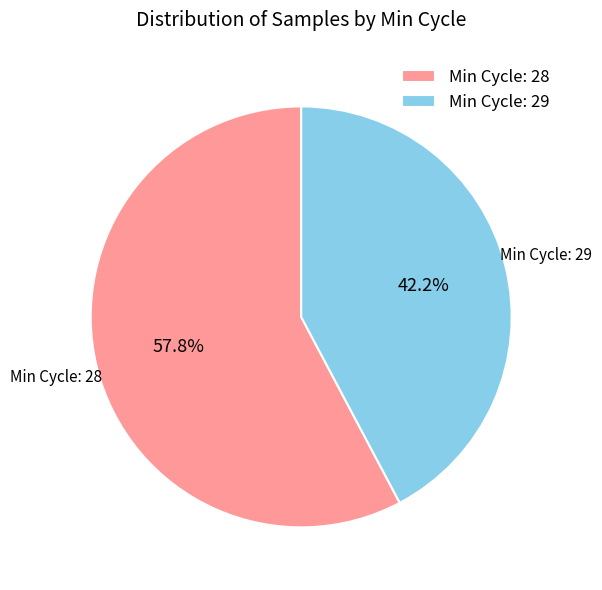

What is the total percentage of Min Cycle: 28 and Min Cycle: 29?

100.0%